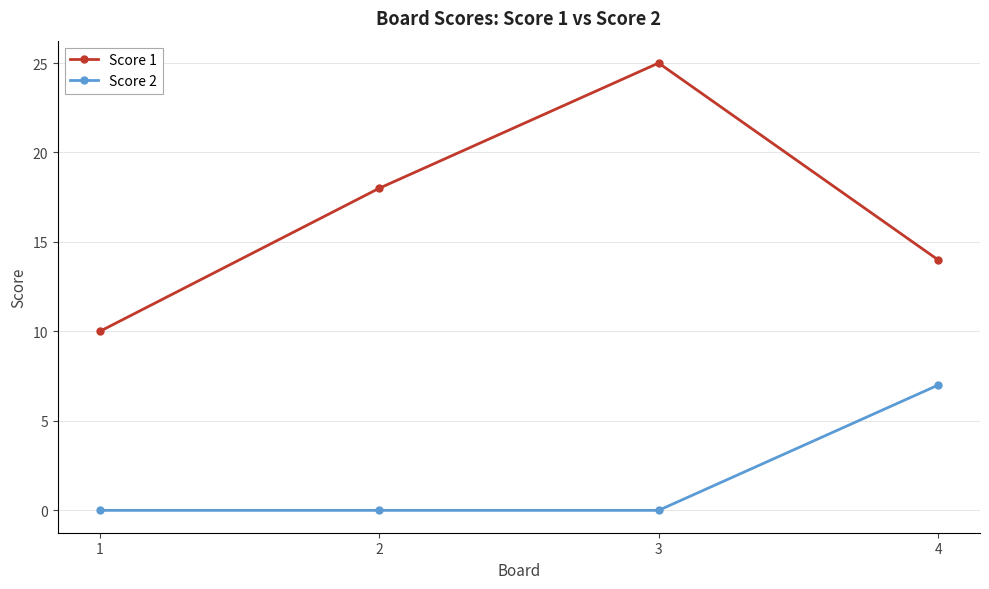

What is the value of the Score 1 point at the 3rd from the left?

25